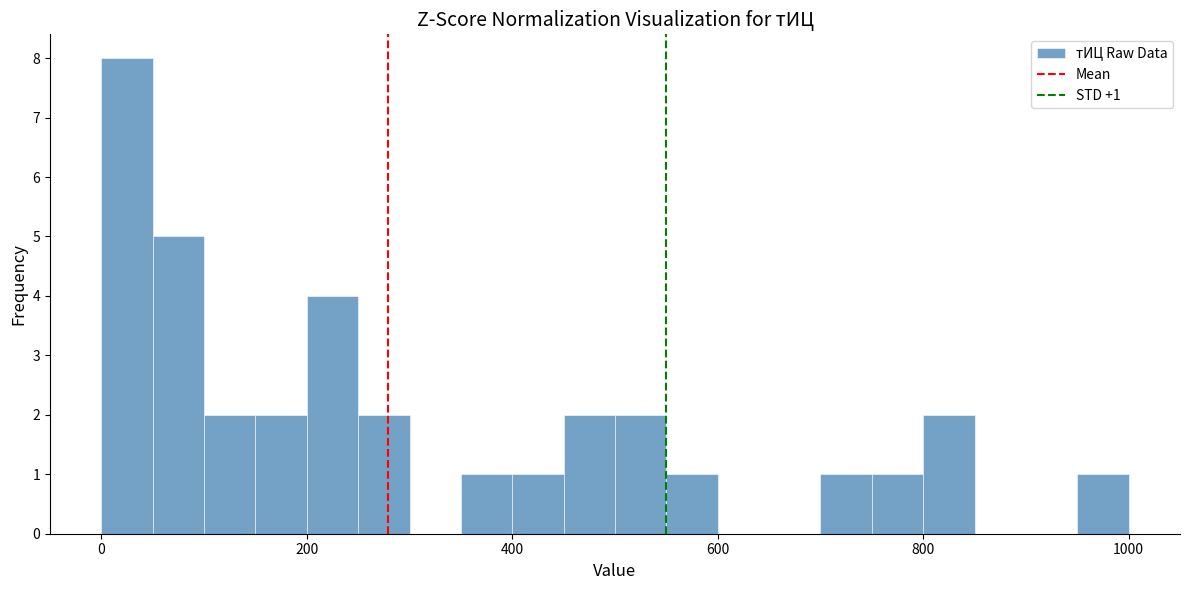

Around what value on the x-axis is the tallest bar? Give the approximate position of its centre, as read against the axis.

20